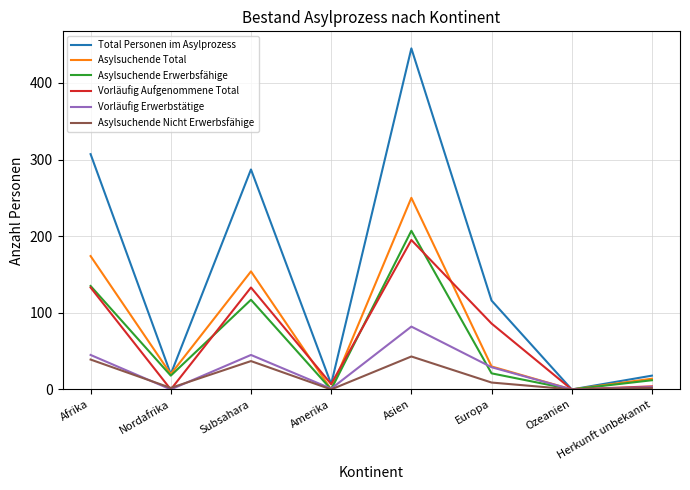

Is it true that Asylsuchende Erwerbsfähige equals 123 at Amerika?

False